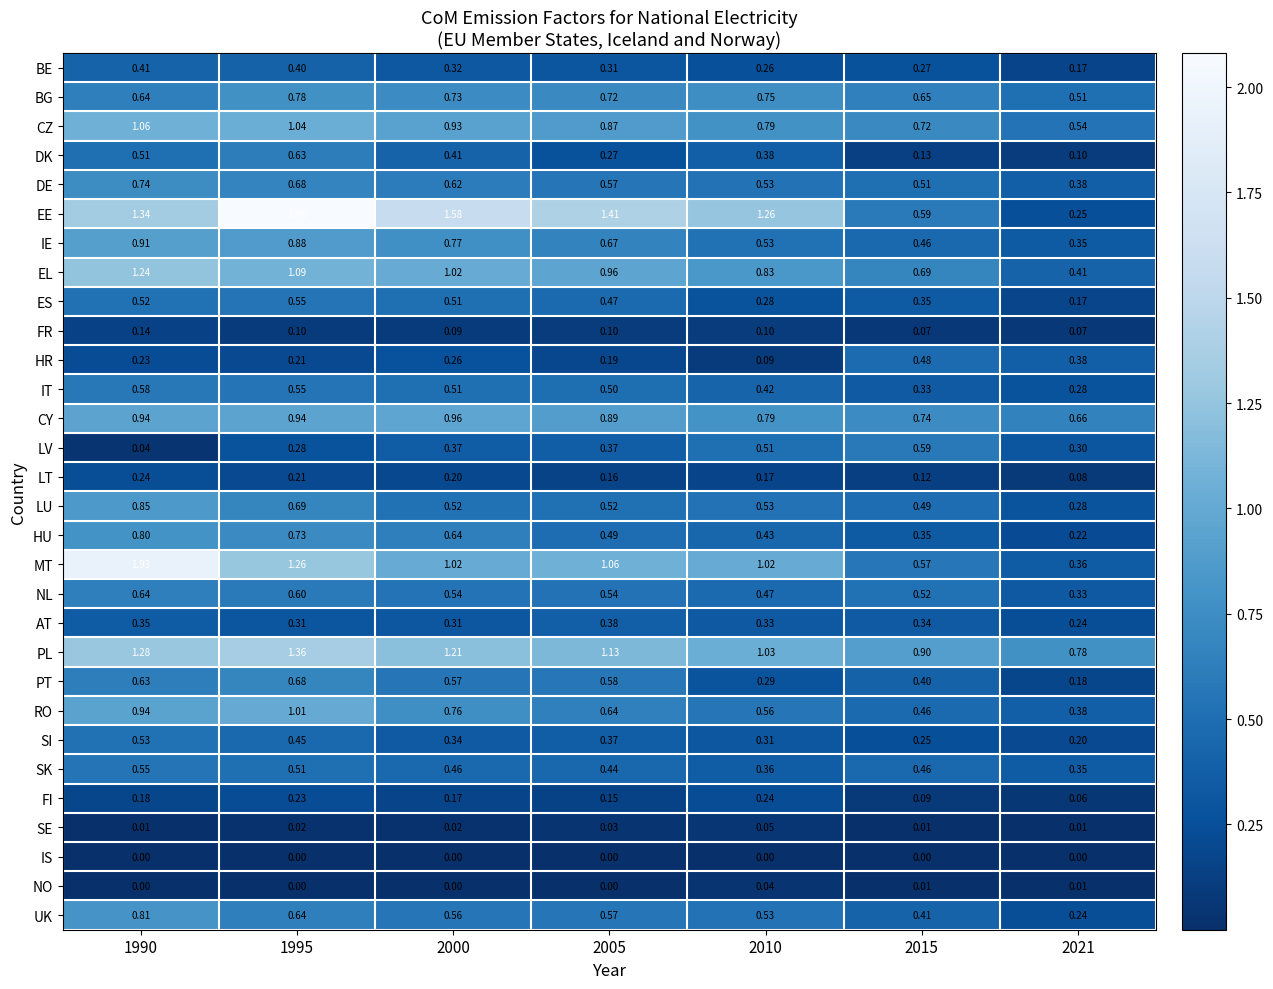

Which series has the largest range (max minus min)?

EE